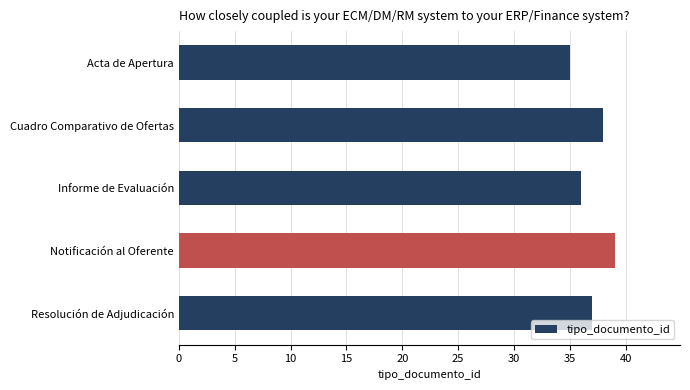

List the labels in order of value, largest first.

Notificación al Oferente, Cuadro Comparativo de Ofertas, Resolución de Adjudicación, Informe de Evaluación, Acta de Apertura